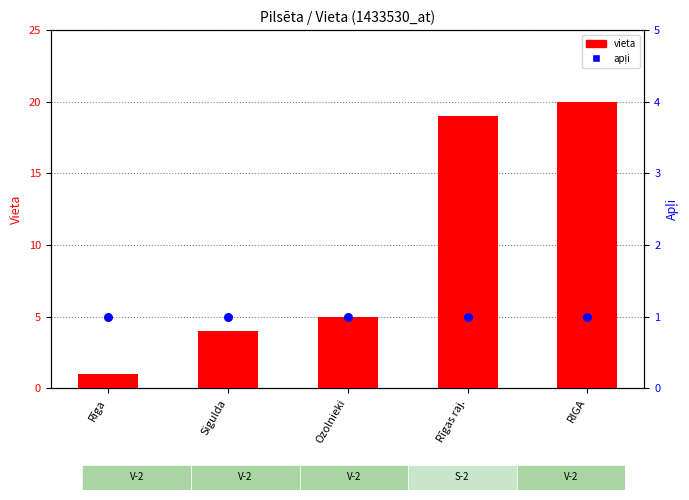

Which series has the widest spread of Y values?

vieta